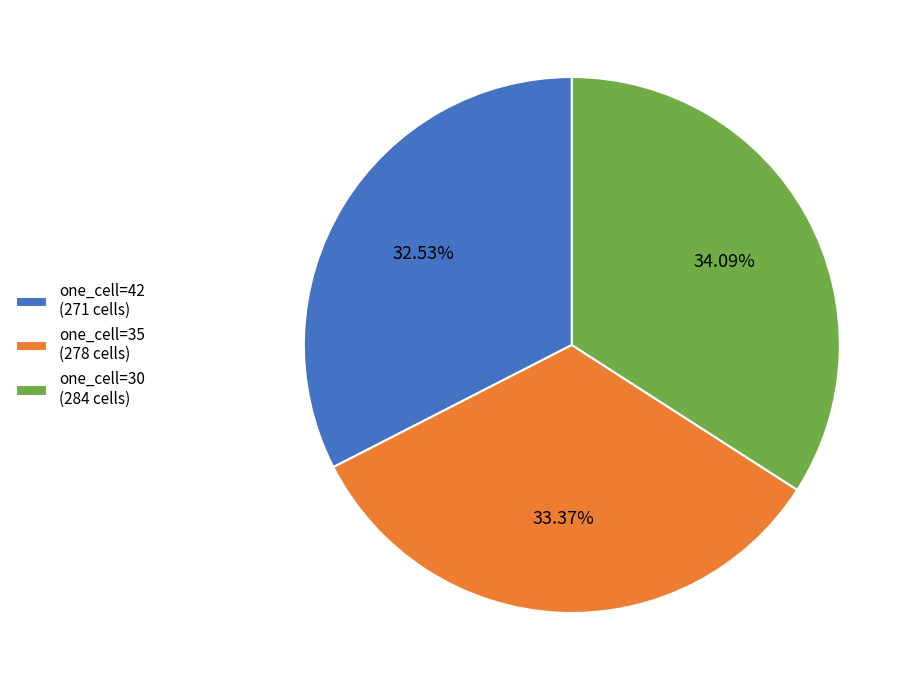

Does one_cell=30 (284 cells) account for over 50% of the chart?

No